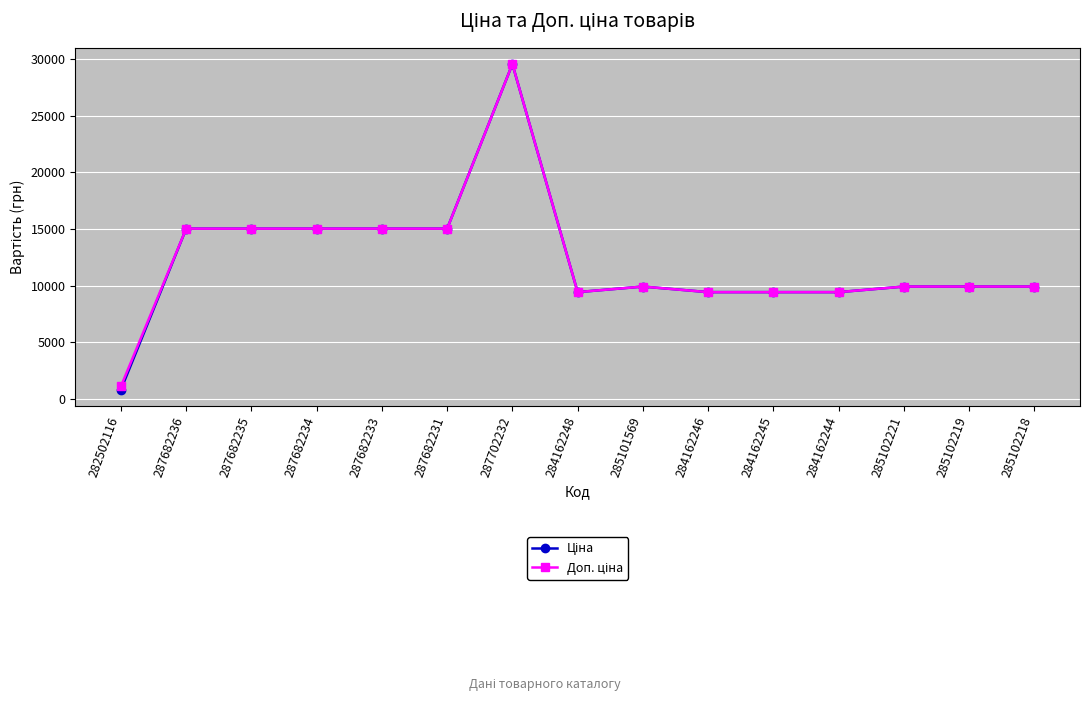

At which category does the chart reach its peak across all series?

287702232